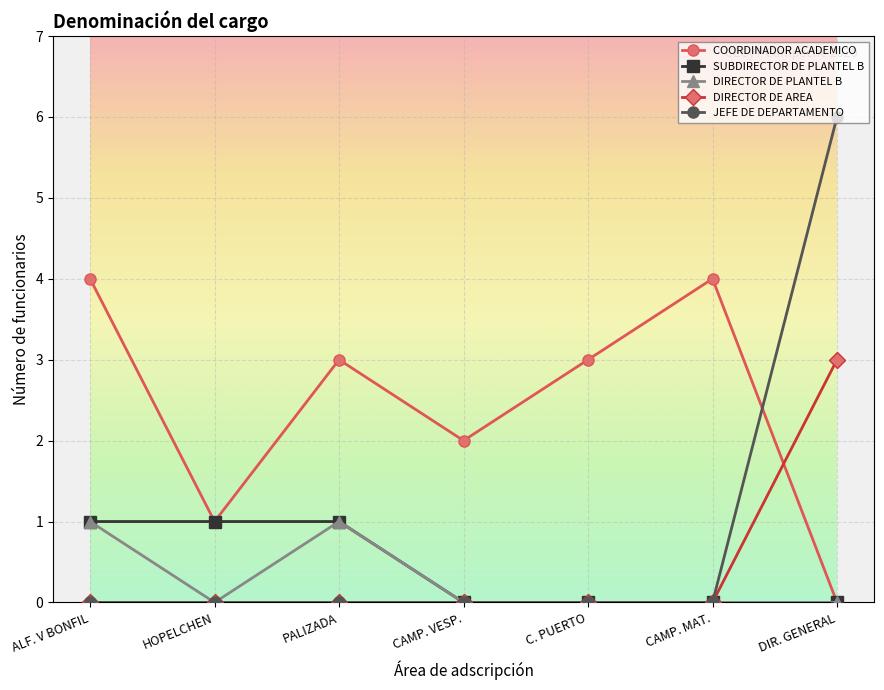

What position from the left is CAMP. MAT.?

6